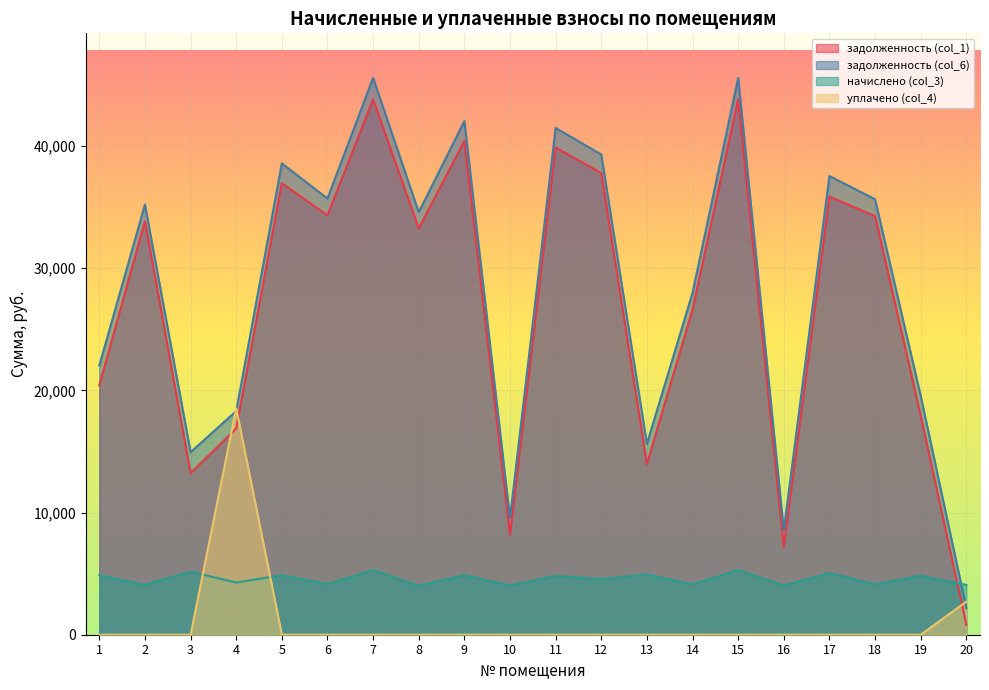

Rank the categories by задолженность (col_6) value from lowest to highest.

20, 16, 10, 3, 13, 4, 19, 1, 14, 8, 2, 18, 6, 17, 5, 12, 11, 9, 7, 15